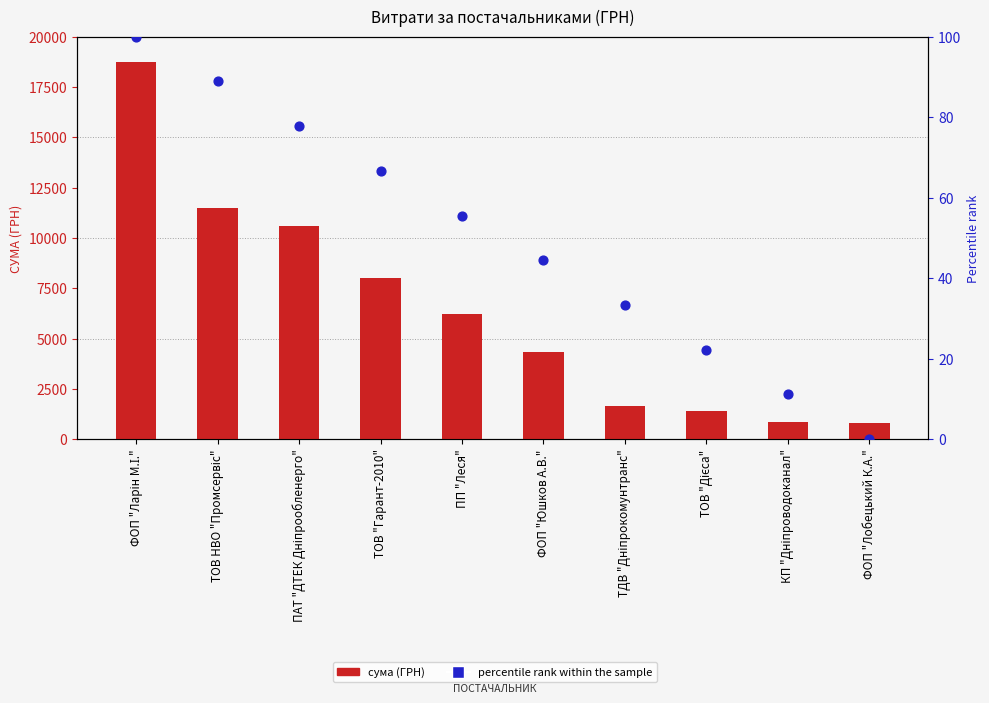

Which series has the largest total across all categories?

сума (ГРН)